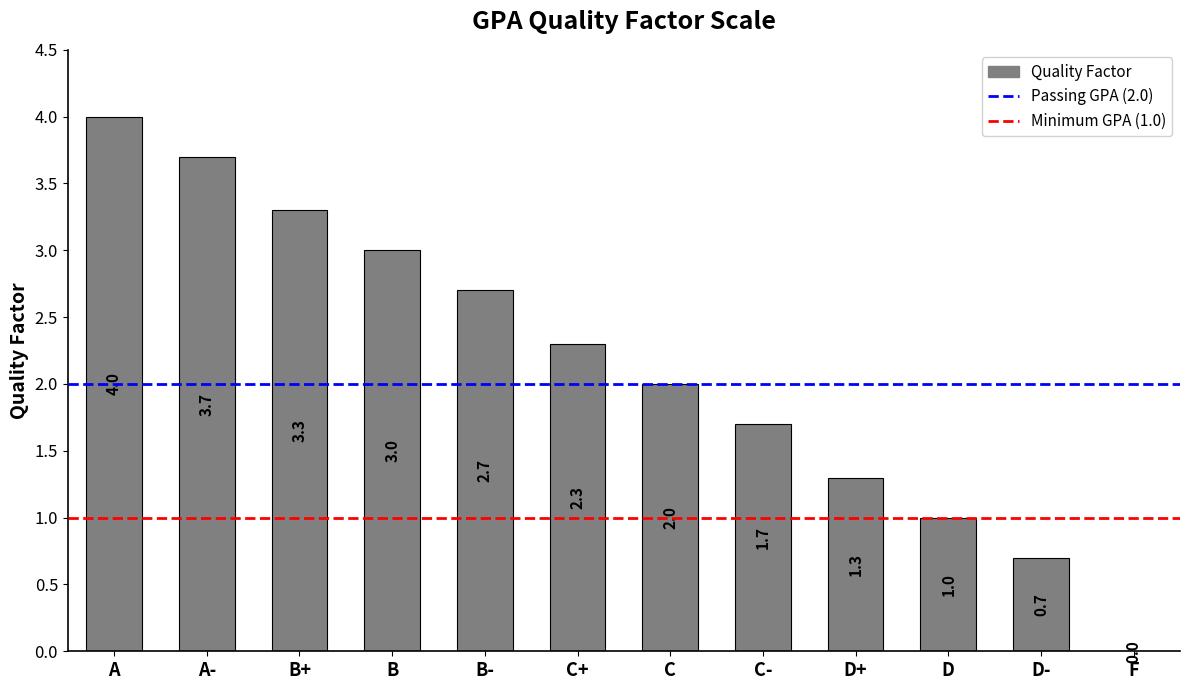

Approximately how many times larger is the value at C compared to B?

0.7